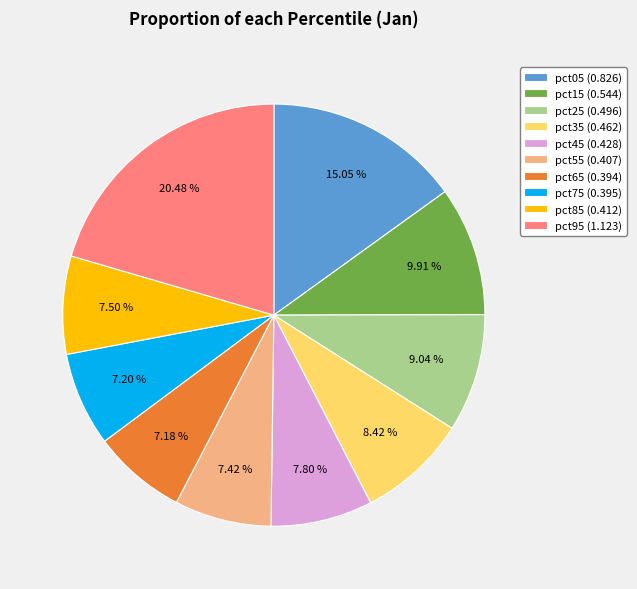

Count the number of slices in the pie.

10